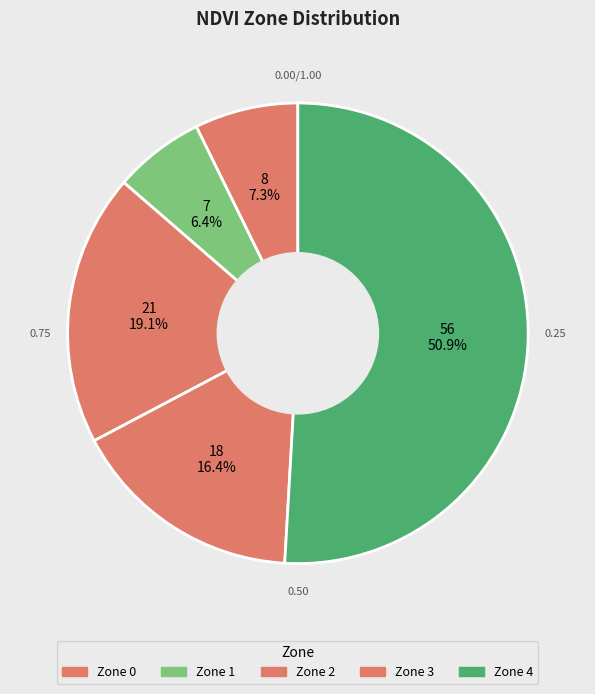

Count the number of slices in the pie.

5